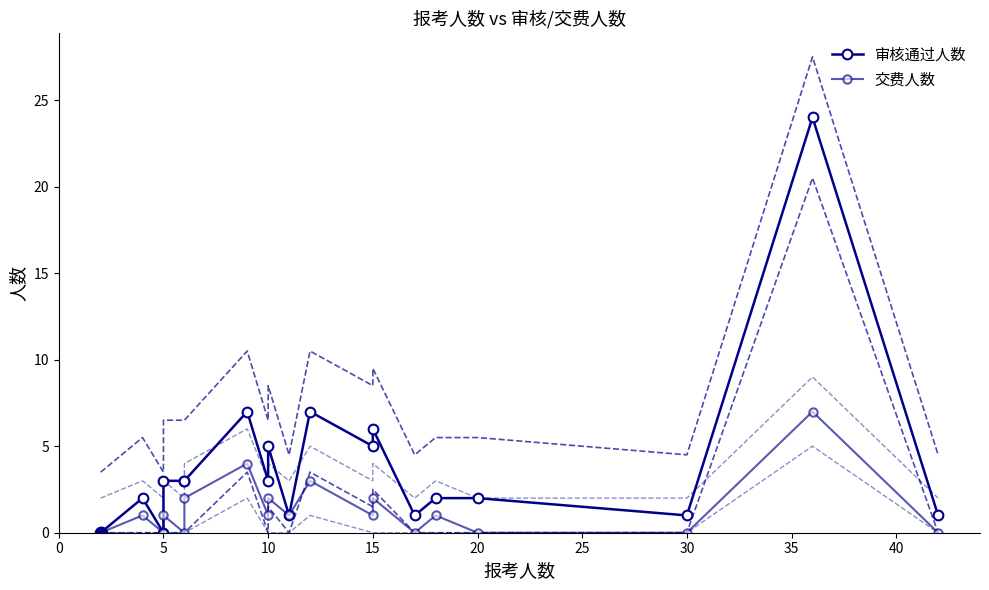

Which series has the largest total across all categories?

审核通过人数